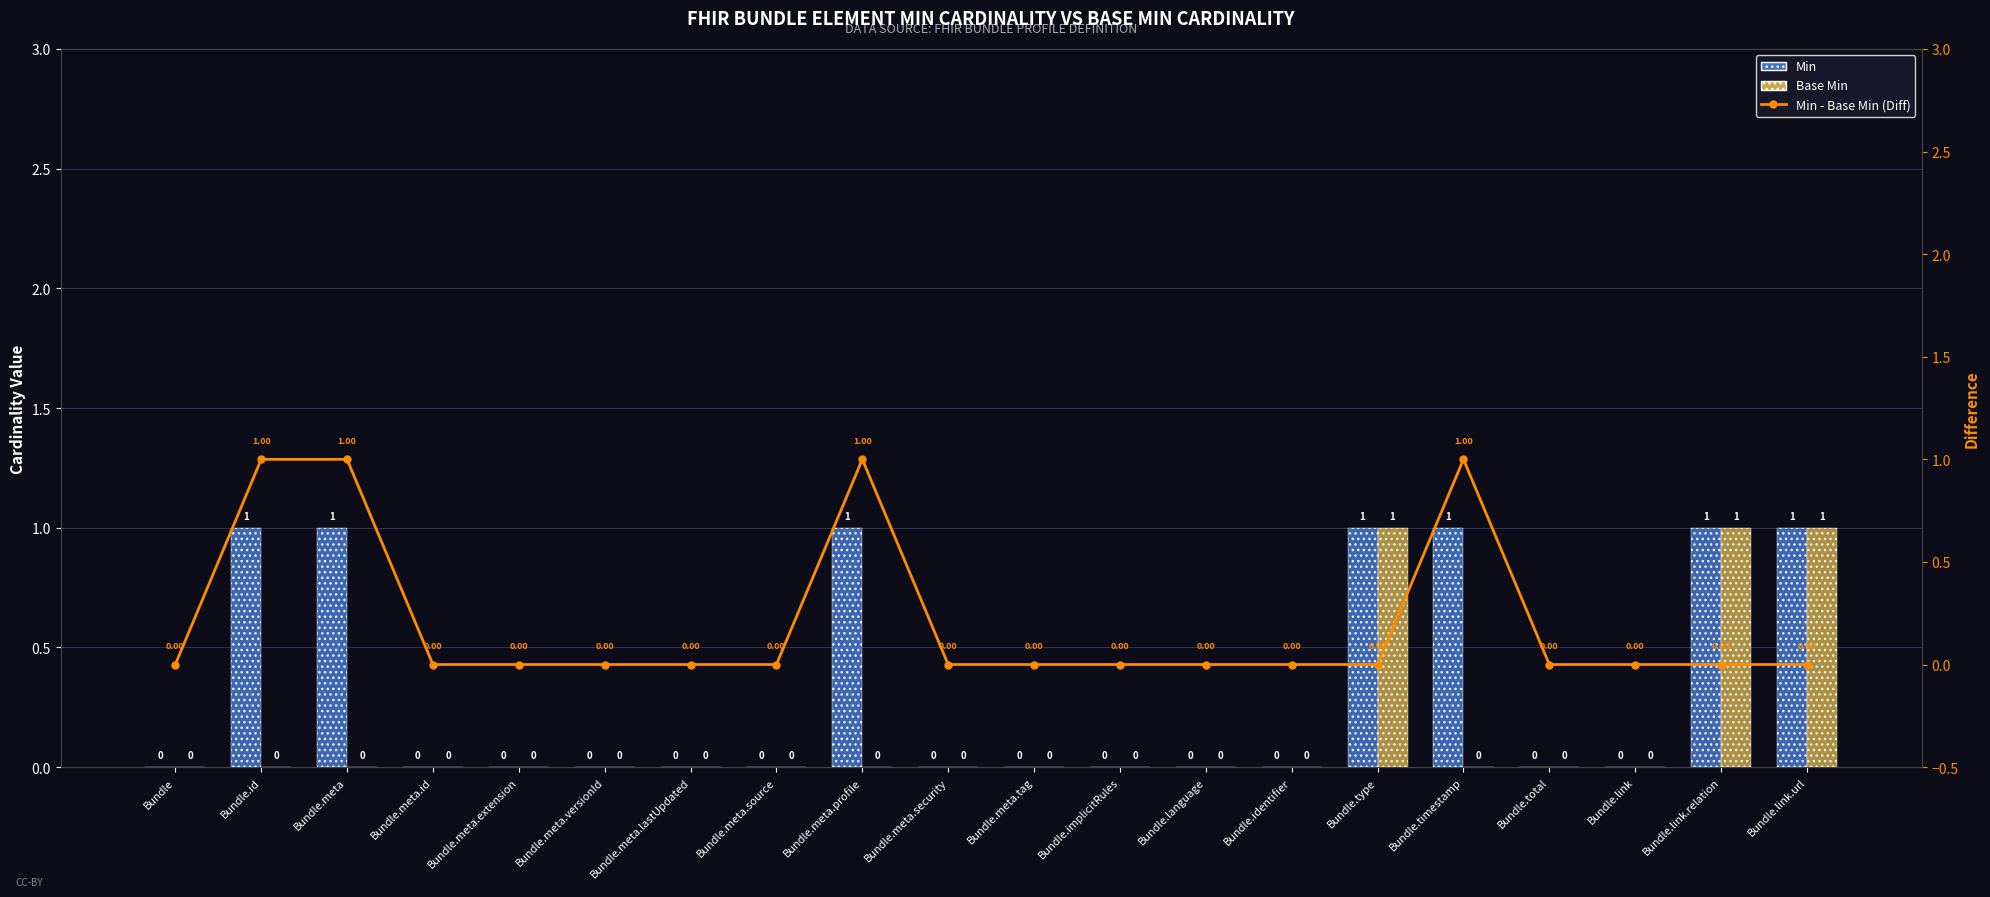

The value of Min - Base Min (Diff) at Bundle.meta.versionId is 1. True or false?

False